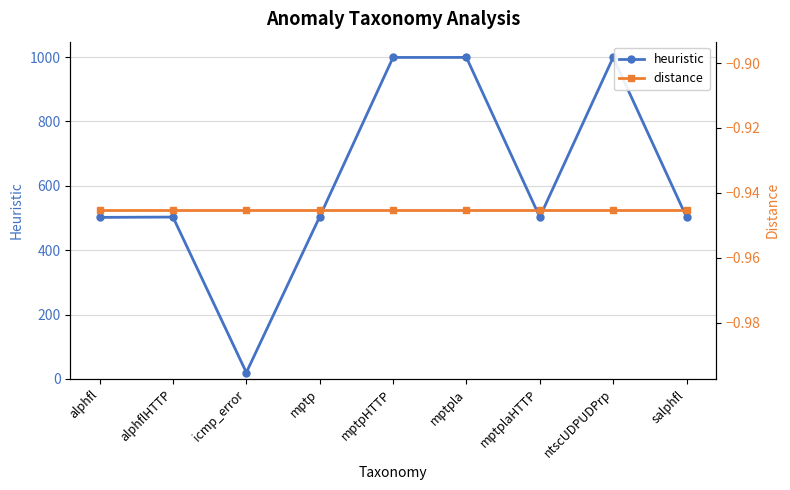

Rank the series by their maximum value, from lowest to highest.

distance, heuristic